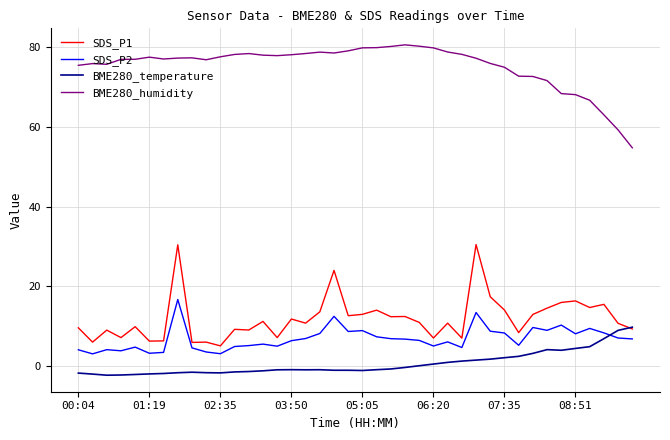

What is the lowest value of the BME280_temperature series?

-2.2